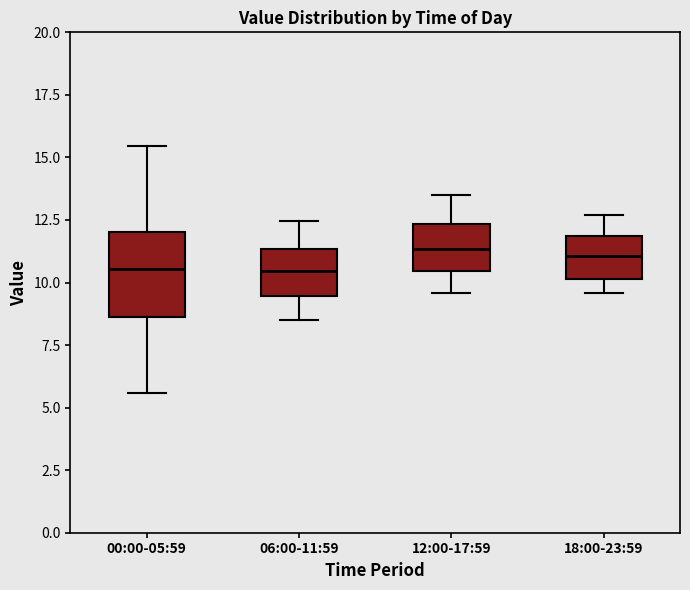

Reading left to right, transcribe this box plot: for each box, give where its median line is, the range the box spans, and where its two whiskers end, as read against the y-axis. The values are not printed on the chart, so give them approximately, as read against the axis.

00:00-05:59: median 10.5, box 8.5 to 12.0, whiskers 5.5 to 15.5
06:00-11:59: median 10.5, box 9.5 to 11.5, whiskers 8.5 to 12.5
12:00-17:59: median 11.5, box 10.5 to 12.5, whiskers 9.5 to 13.5
18:00-23:59: median 11.0, box 10.0 to 12.0, whiskers 9.5 to 12.5